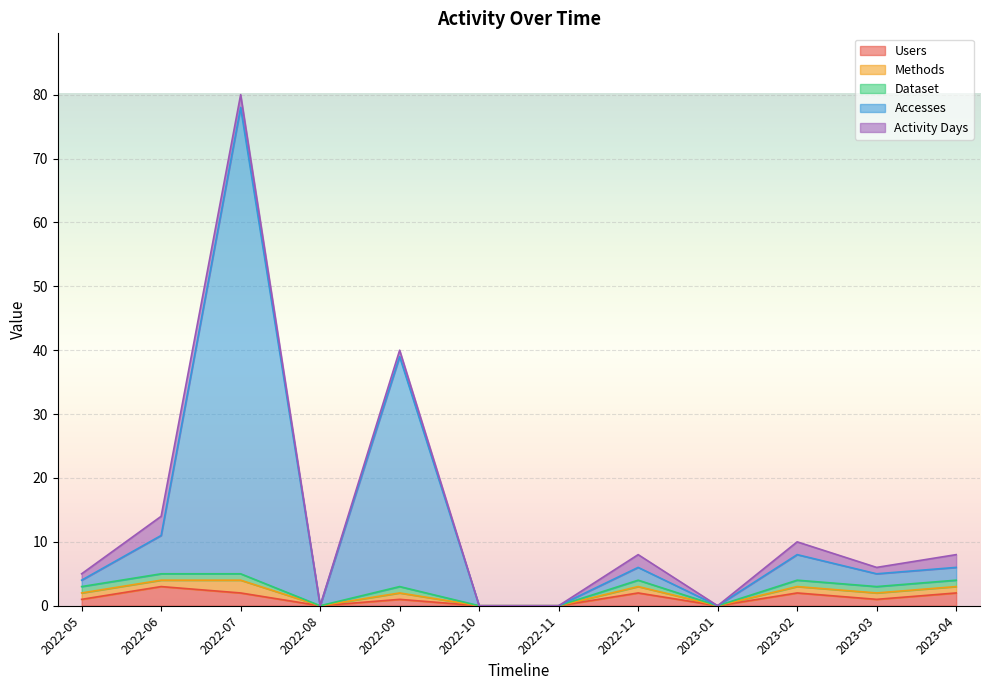

What is the label of the 1st point from the right?

2023-04